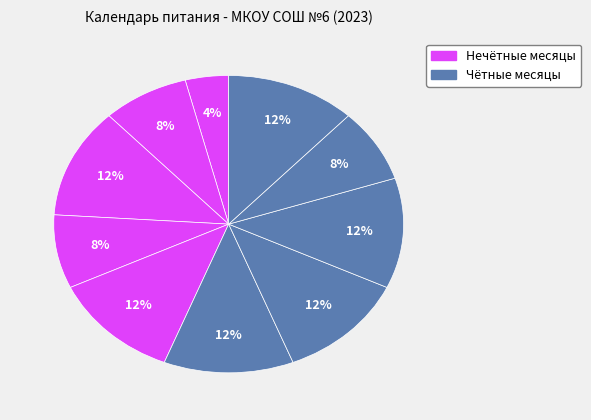

How many segments does this pie chart have?

10